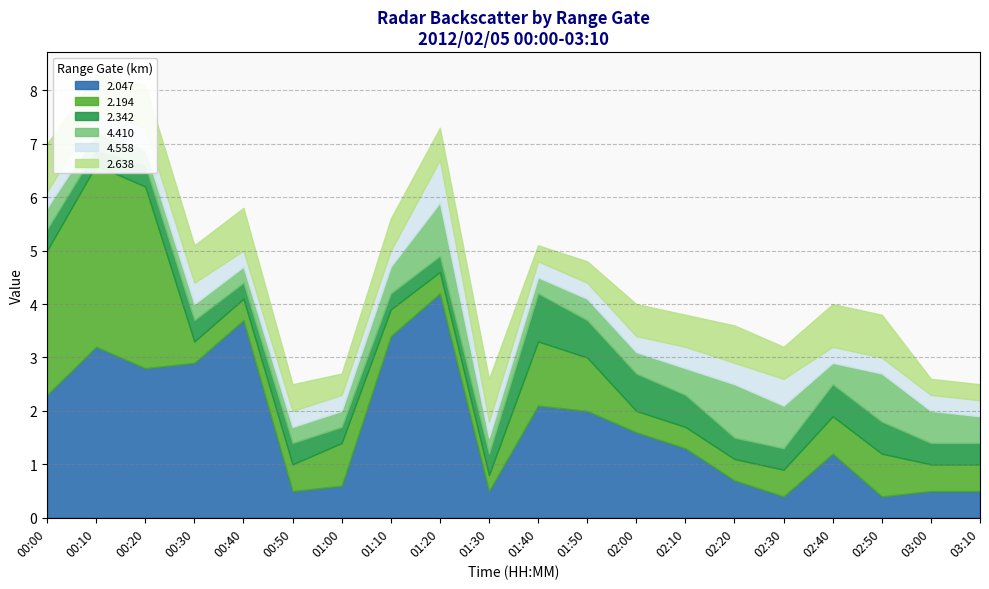

What are all the series names shown in the legend?

2.047, 2.194, 2.342, 4.410, 4.558, 2.638